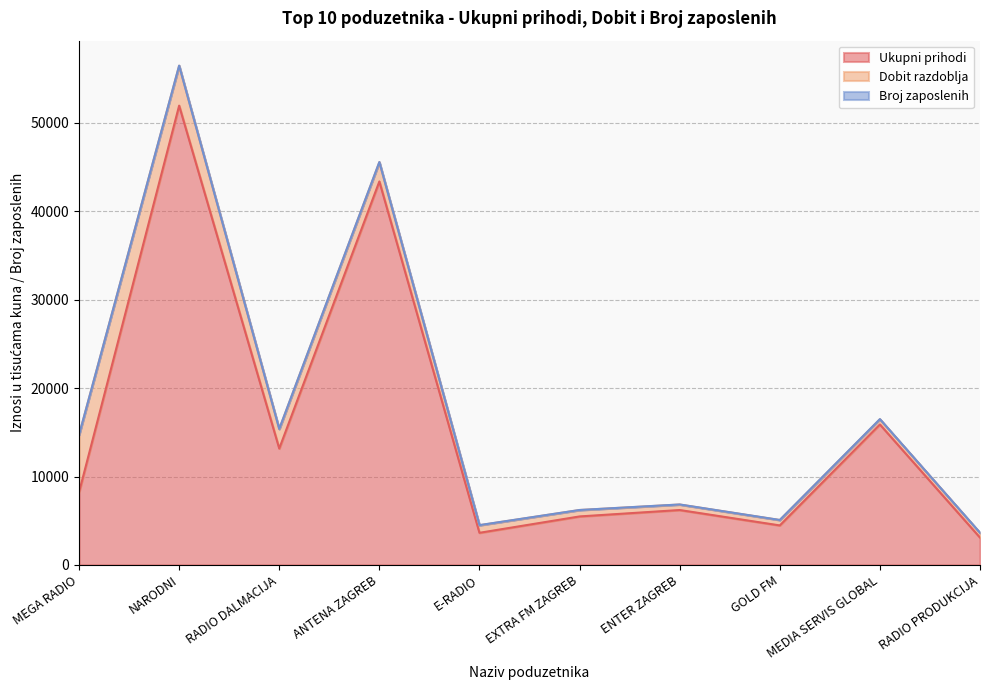

The value of Ukupni prihodi at RADIO PRODUKCIJA is 4237.0. True or false?

False